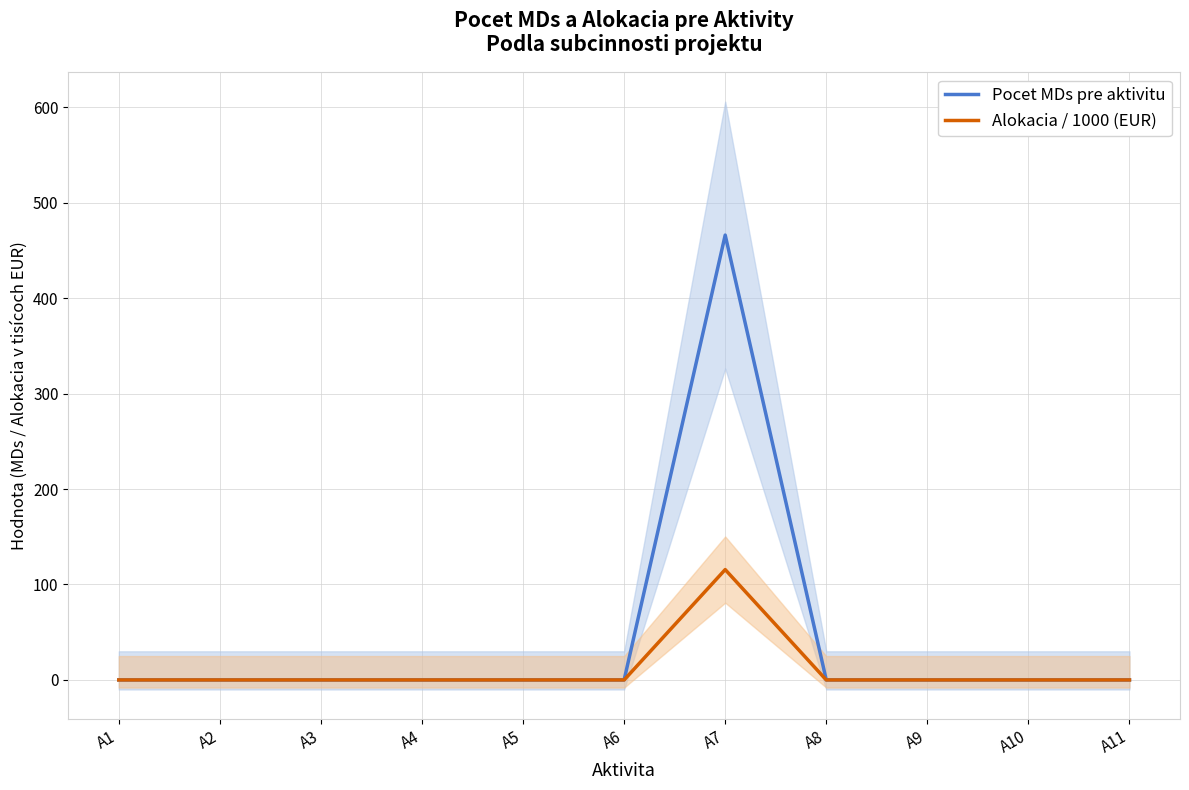

In Pocet MDs pre aktivitu, how many points are higher than both neighbors (excluding endpoints)?

1